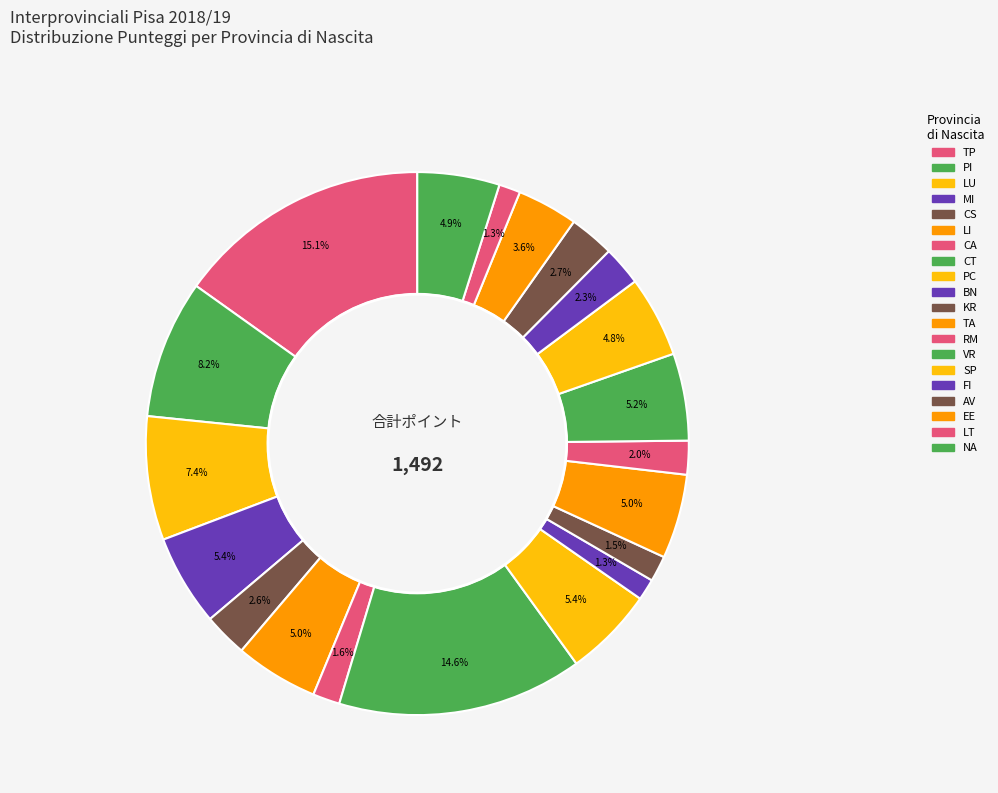

Does LT account for over 50% of the chart?

No